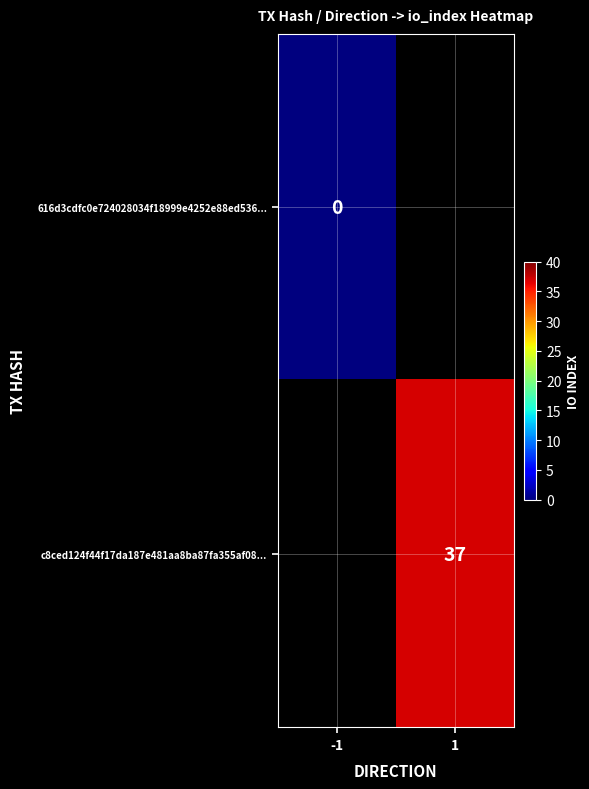

Is it true that c8ced124f44f17da187e481aa8ba87fa355af08... equals 37 at 1?

True